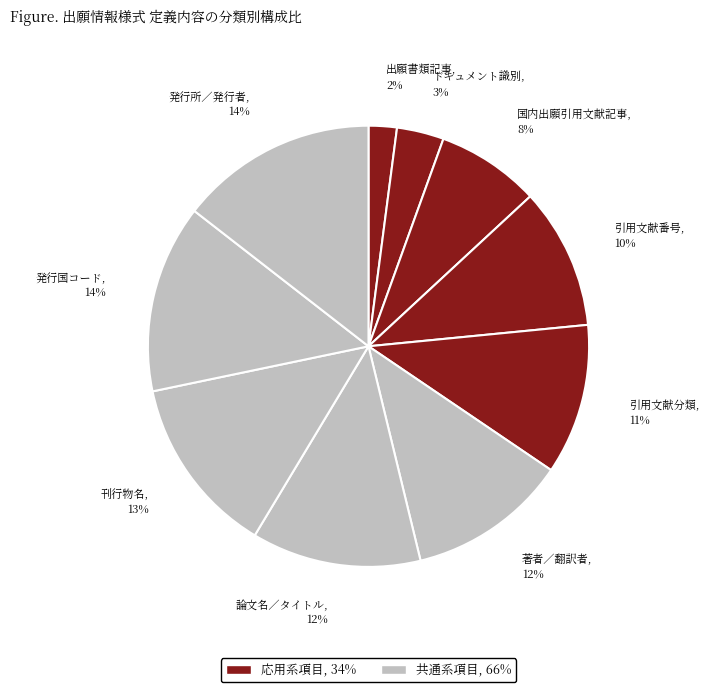

How many segments does this pie chart have?

10